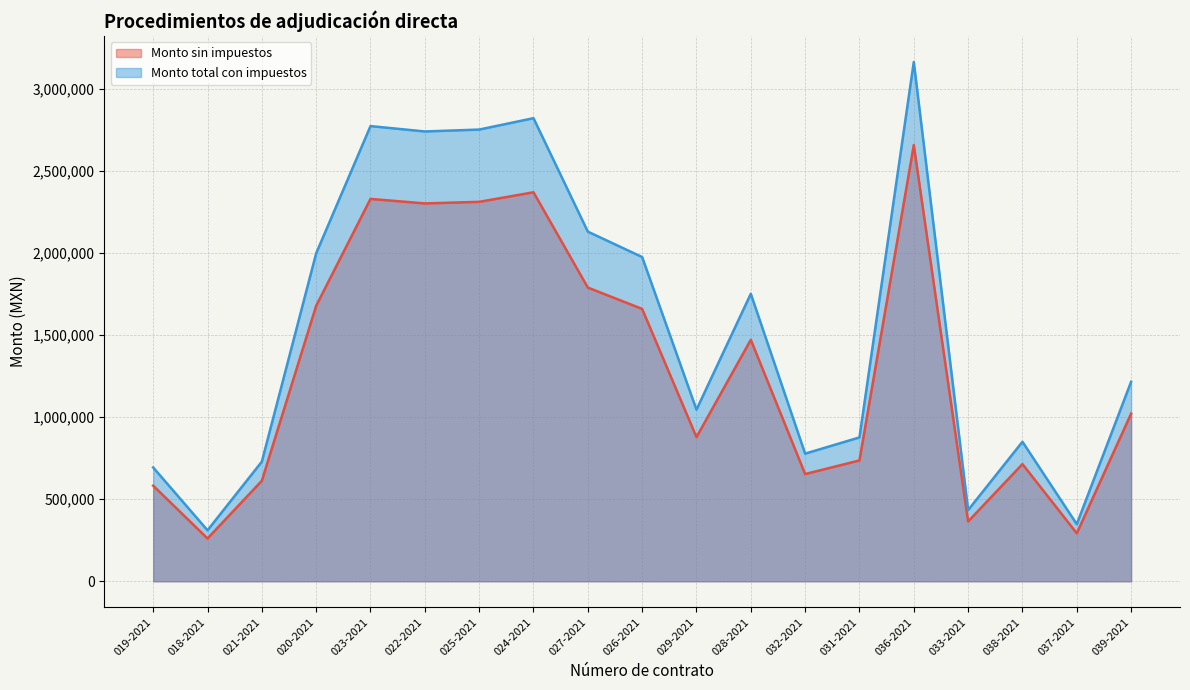

What is the label of the 18th point from the right?

018-2021